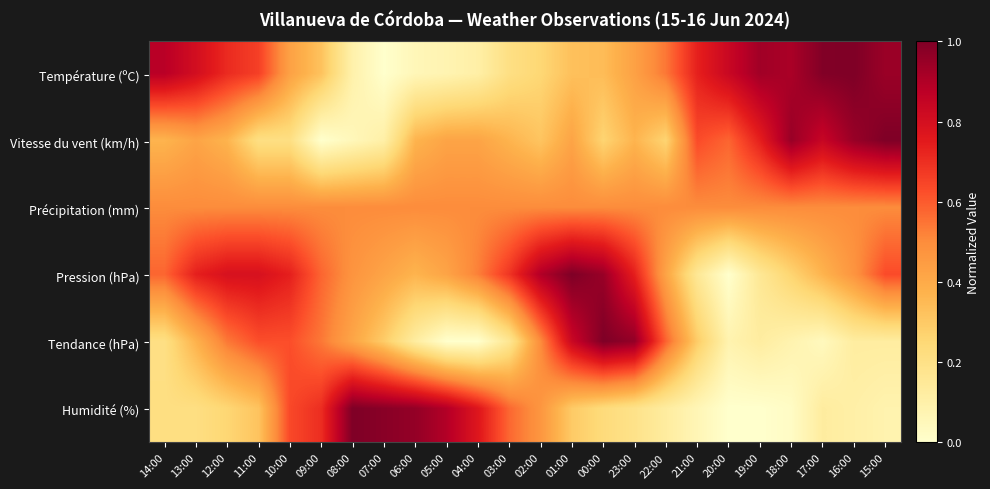

List the series in order of their peak value, lowest first.

Précipitation (mm), Température (ºC), Vitesse du vent (km/h), Pression (hPa), Tendance (hPa), Humidité (%)